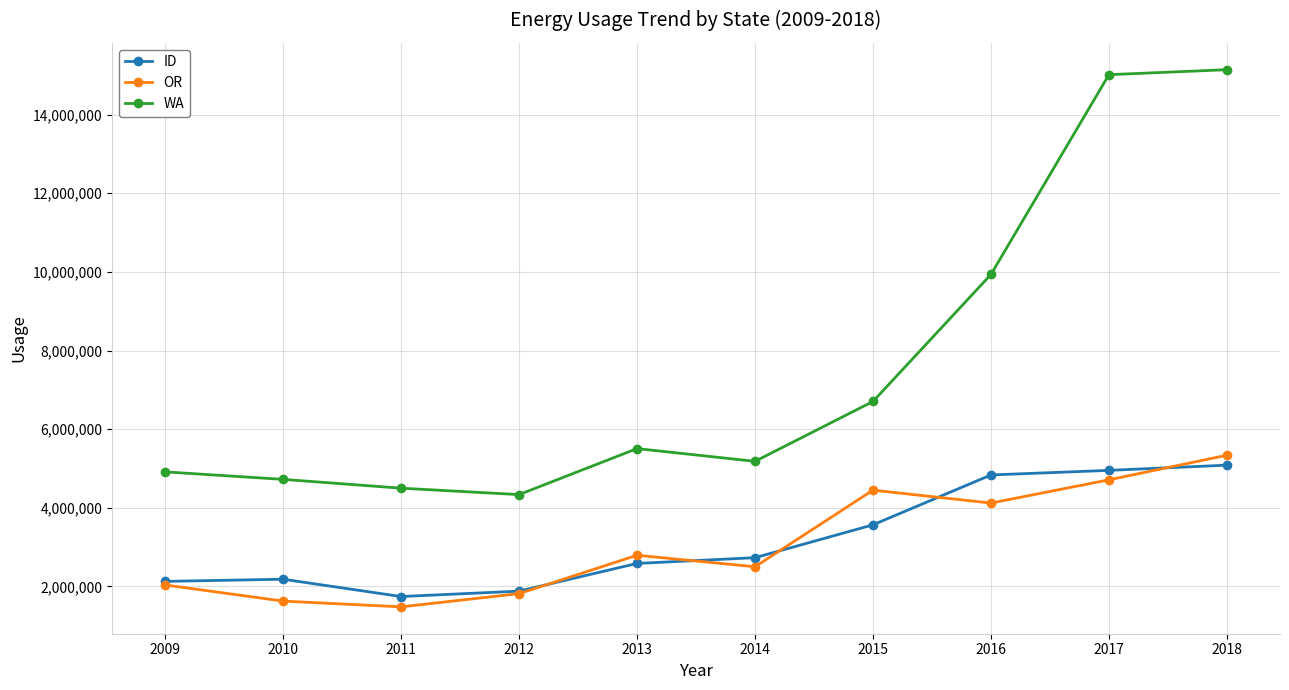

What is the average value of the WA series?

7595668